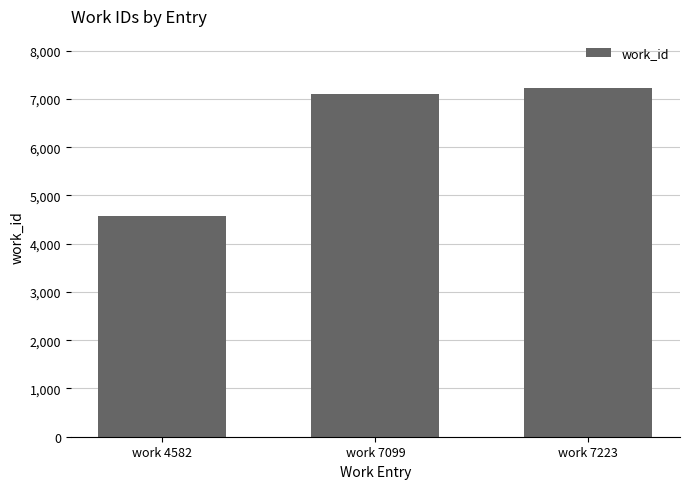

Between work 7099 and work 4582, which is larger?

work 7099